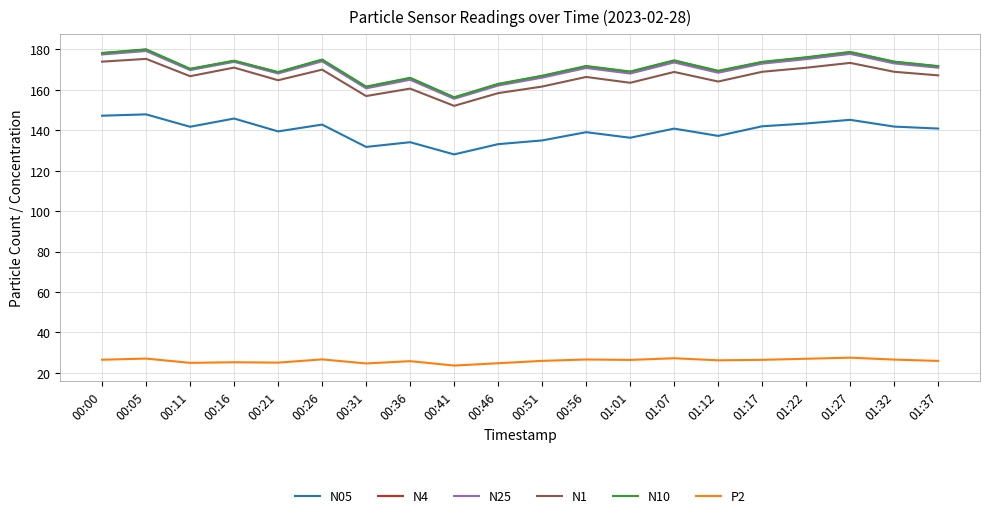

What is the total value across all series at 00:56?

846.3